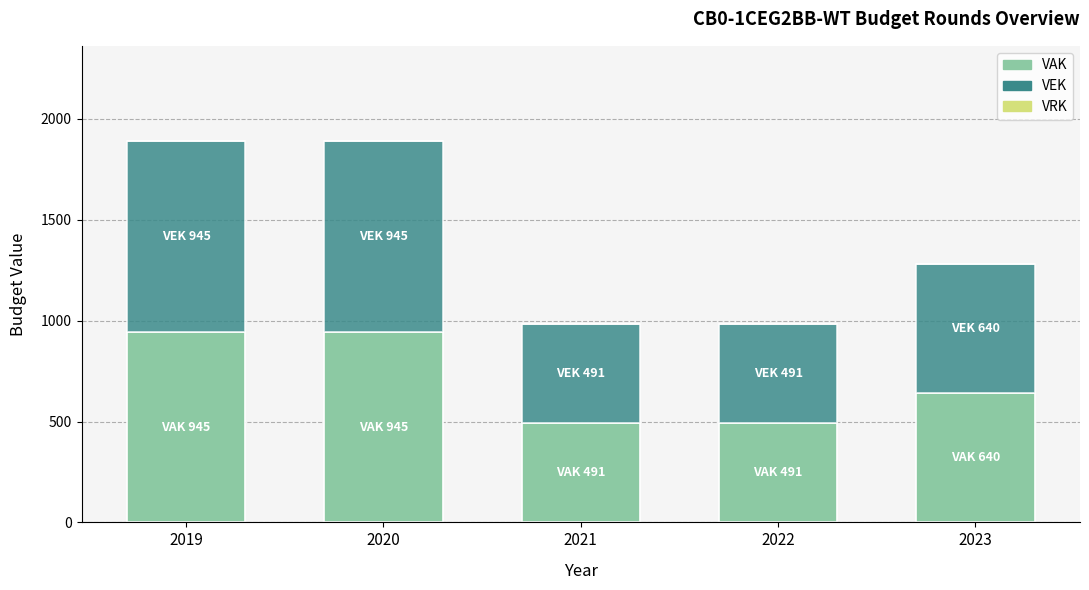

What is the maximum value for VAK?

945